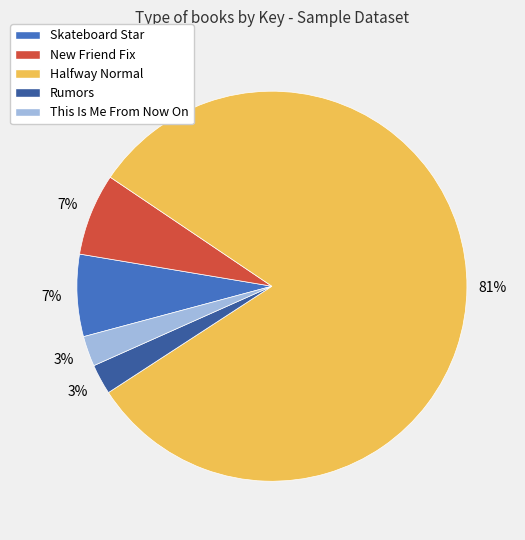

Approximately how many times larger is the value at This Is Me From Now On compared to Skateboard Star?

0.4